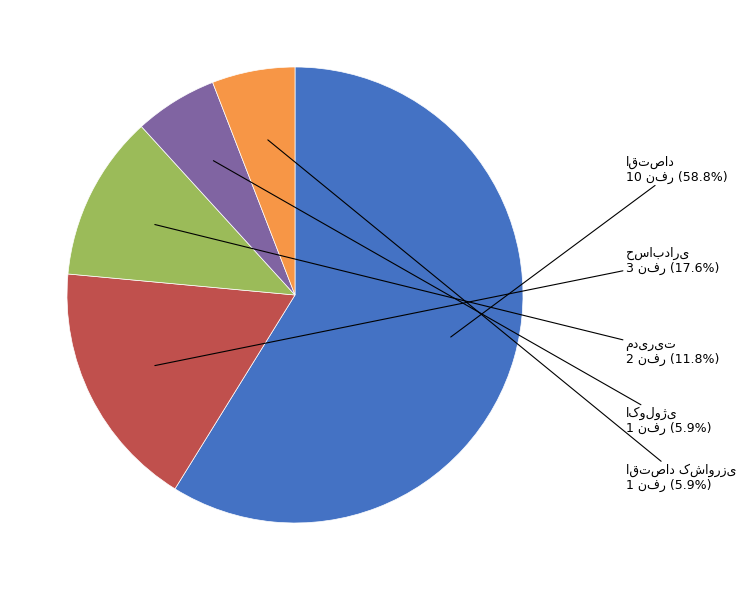

Does any single category account for the majority?

Yes